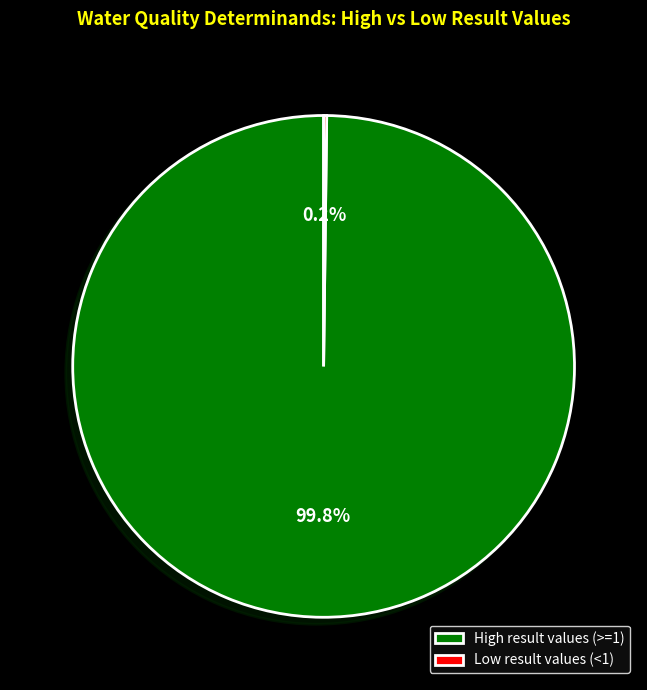

Which category has the biggest portion of the pie?

High result values (>=1)